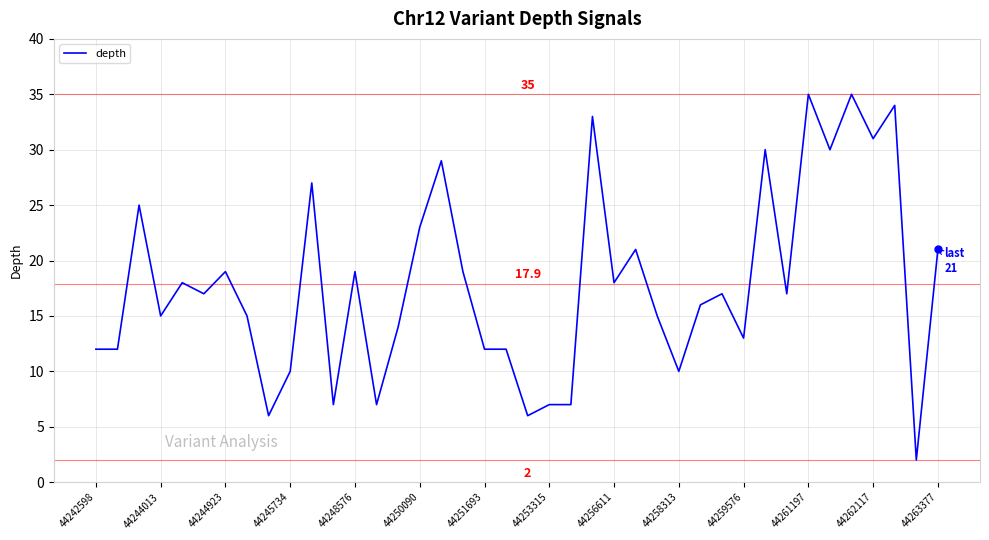

What is the greatest value displayed?

35